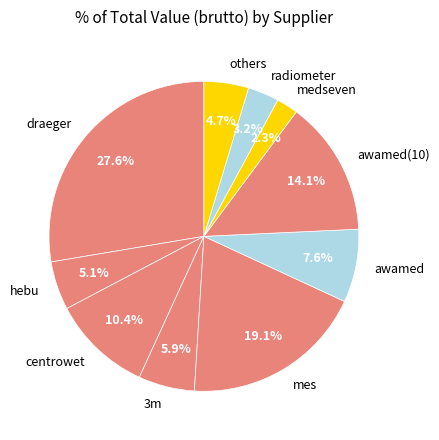

Is it true that radiometer is 15% of the pie?

False